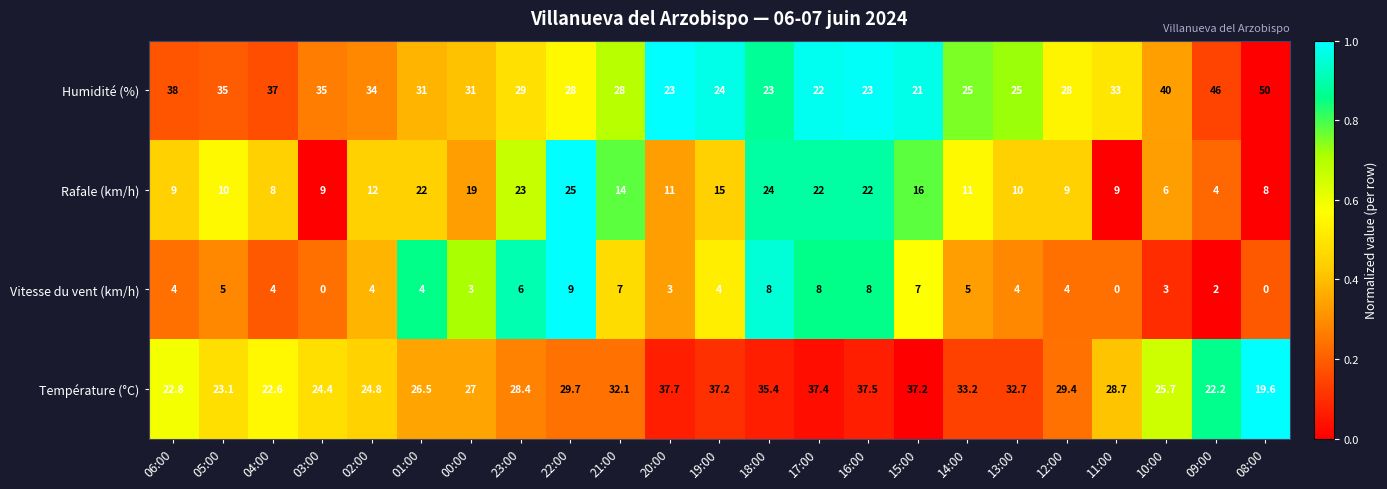

Which series has the largest total across all categories?

Humidité (%)